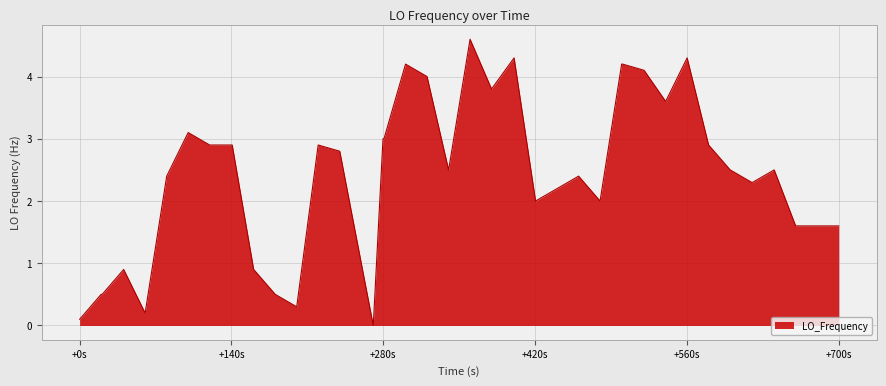

What is the greatest value displayed?

4.6